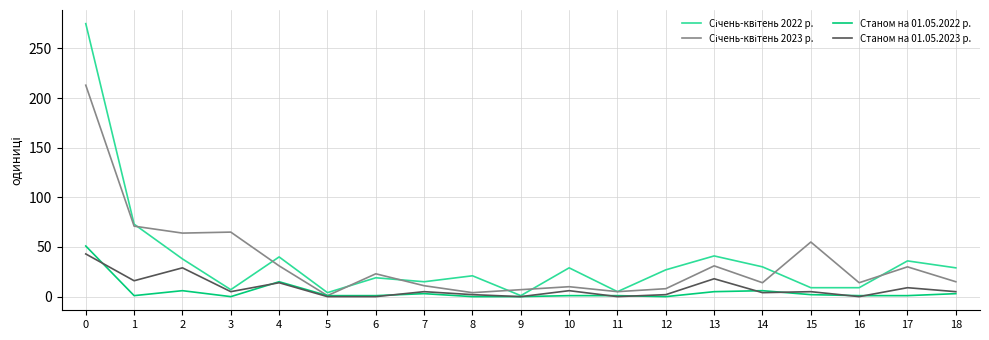

Is it true that Станом на 01.05.2022 р. equals 5 at 13?

True